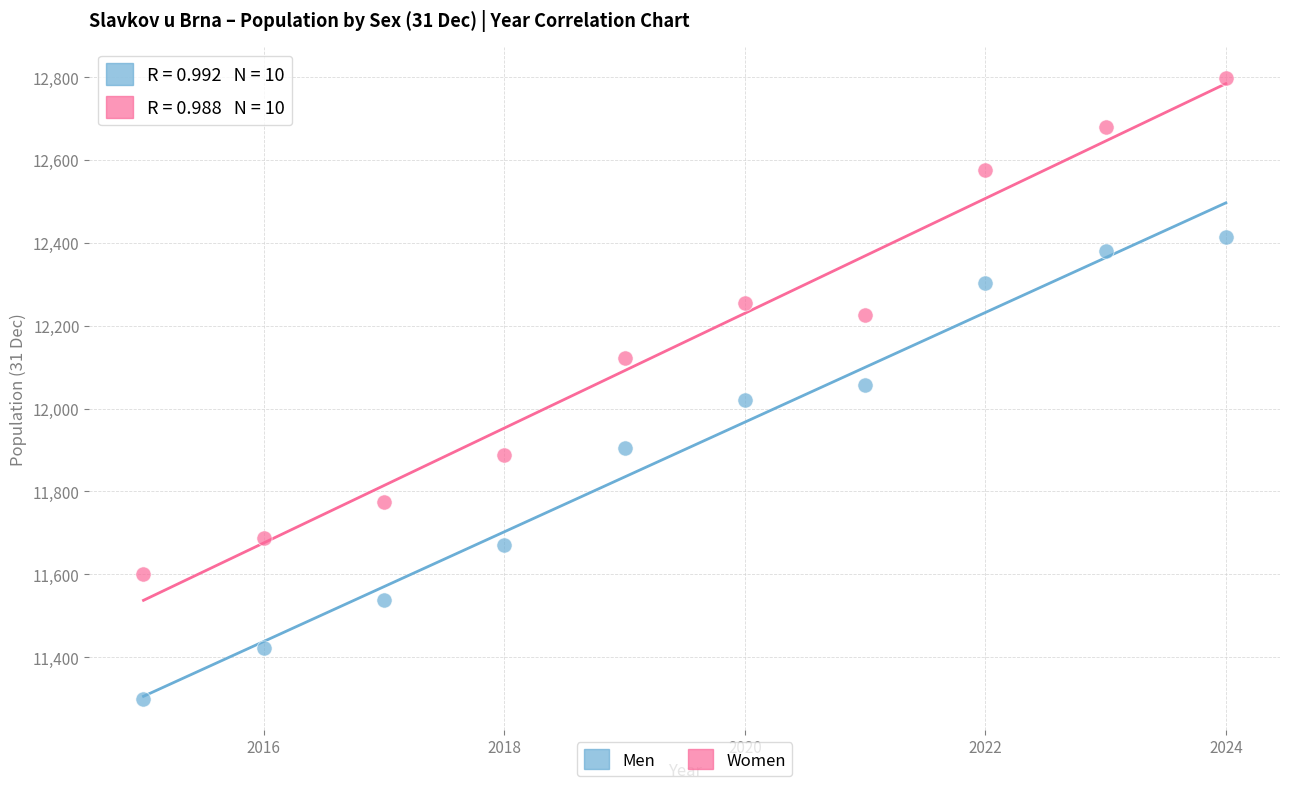

Which series contains the lowest Y value?

Men